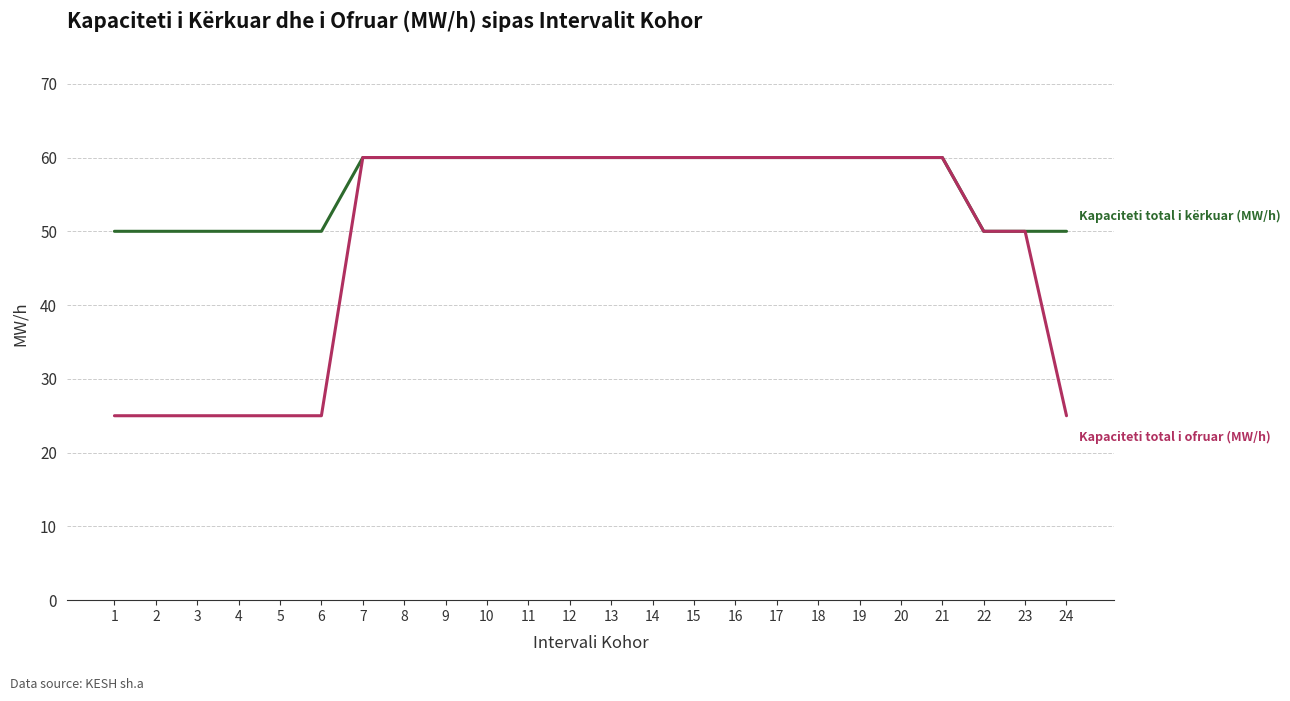

What is the total value across all series at 19?

120